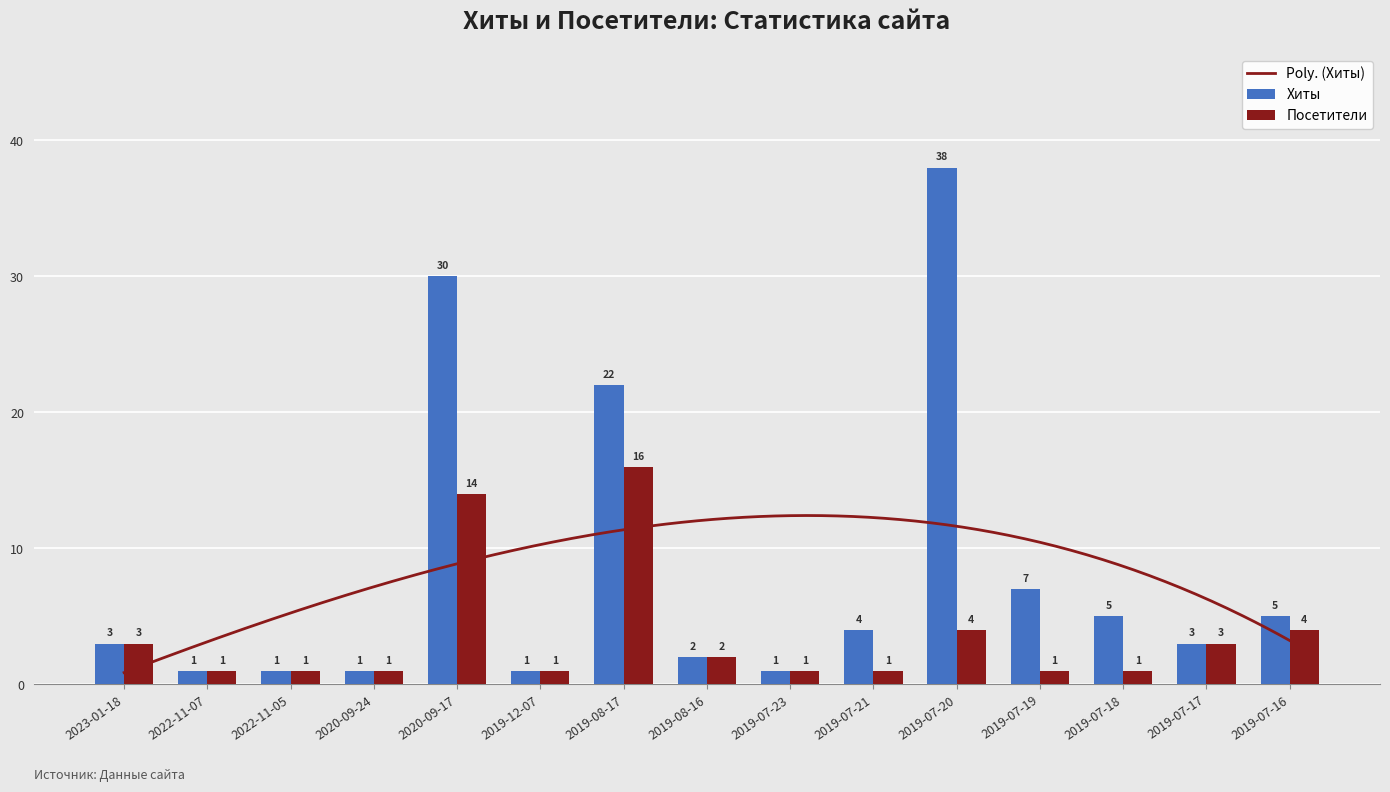

Count the number of categories in the chart.

15